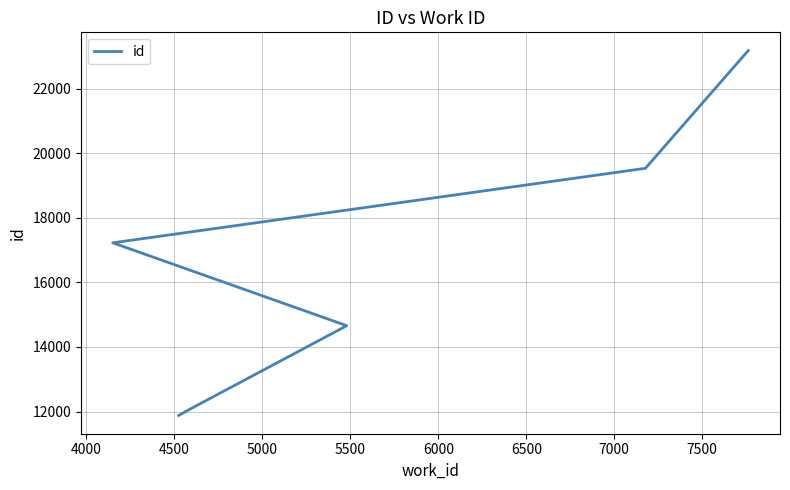

What is the smallest value displayed?

11880